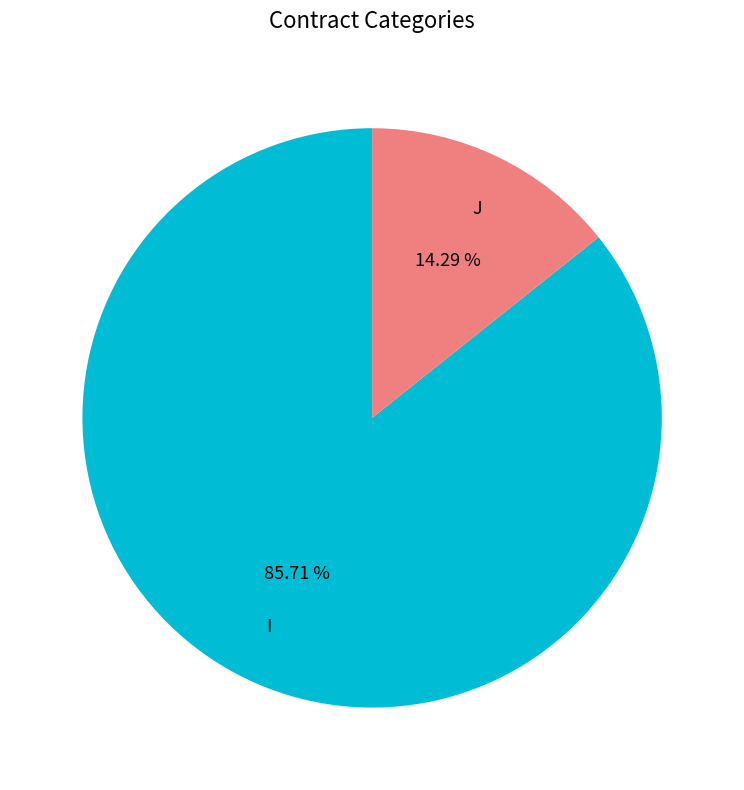

True or false: I accounts for 86% of the total.

True